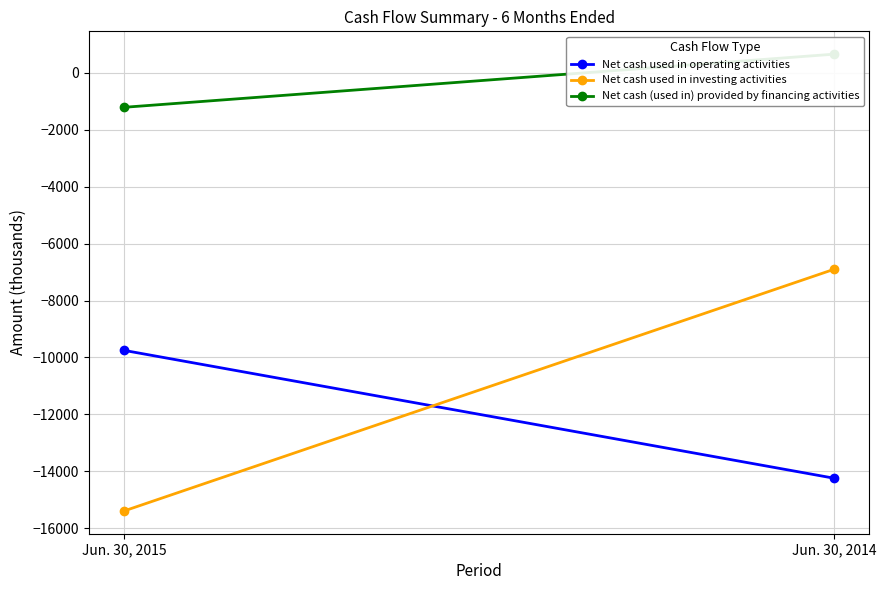

How many values in Net cash (used in) provided by financing activities are below zero?

1